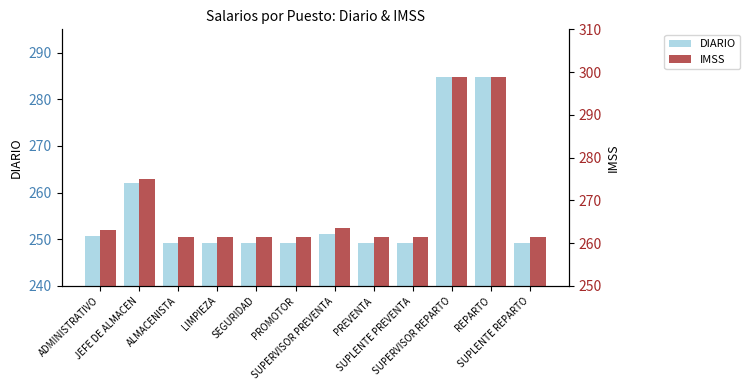

What is the total value across all series at JEFE DE ALMACEN?

537.2